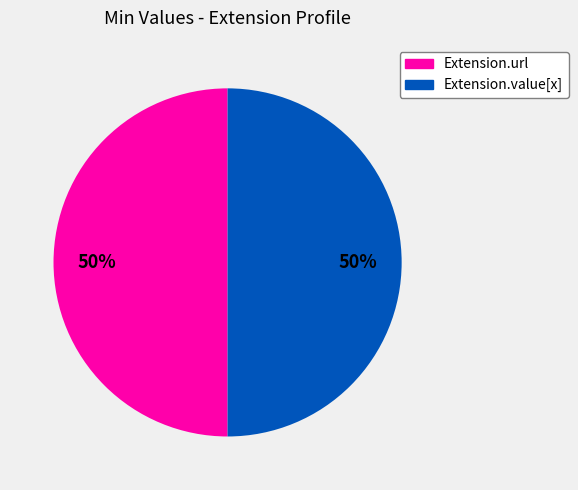

To the nearest percent, what is the average slice percentage?

50%